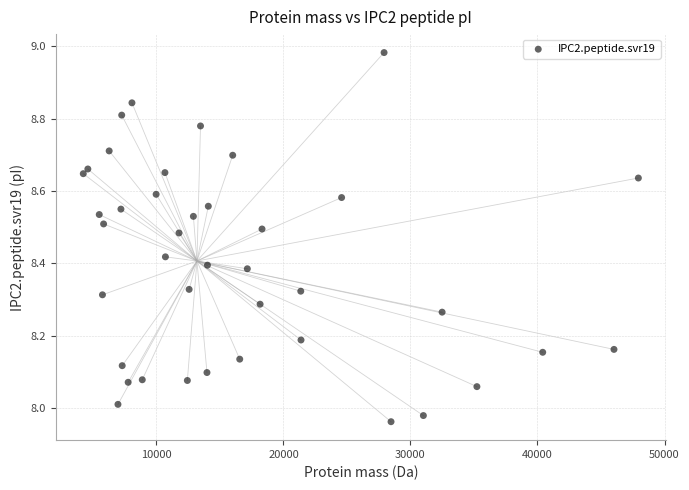

What is the range of X values (max minus min)?

43700.0